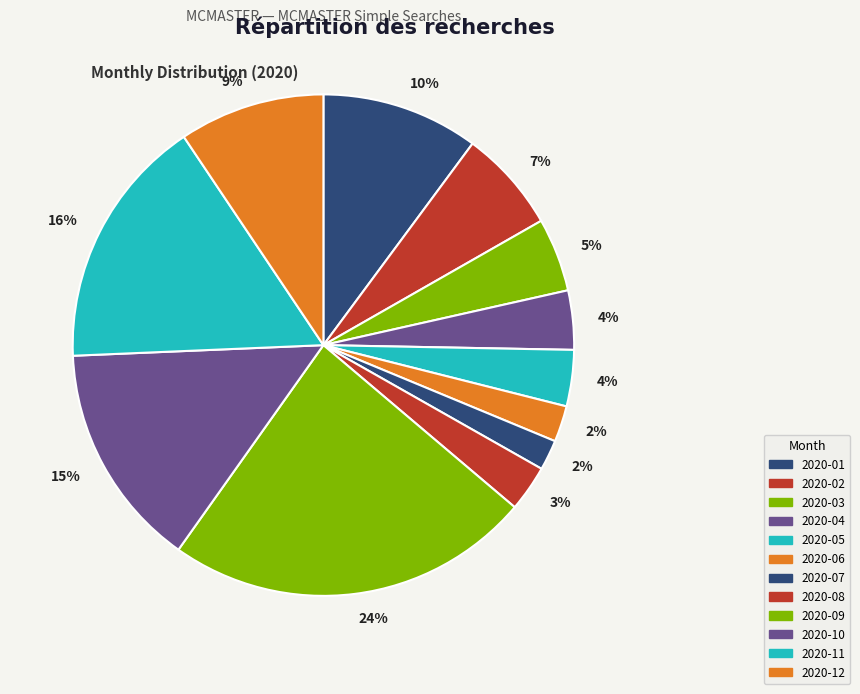

To the nearest percent, what is the average slice percentage?

8%